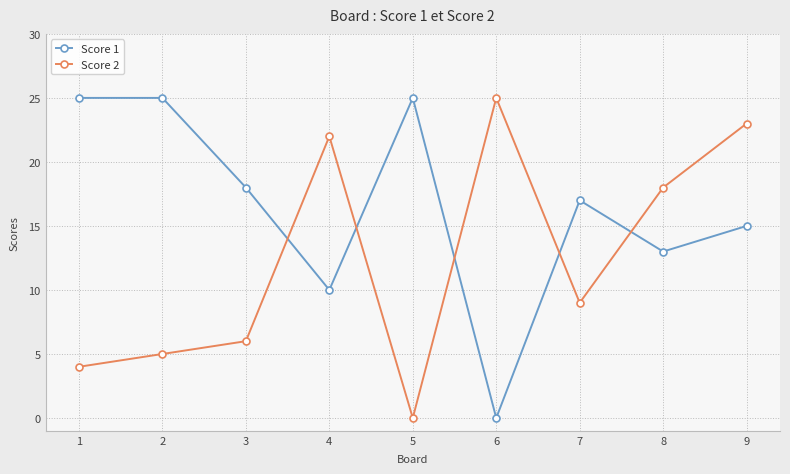

Does the chart have visible grid lines?

Yes